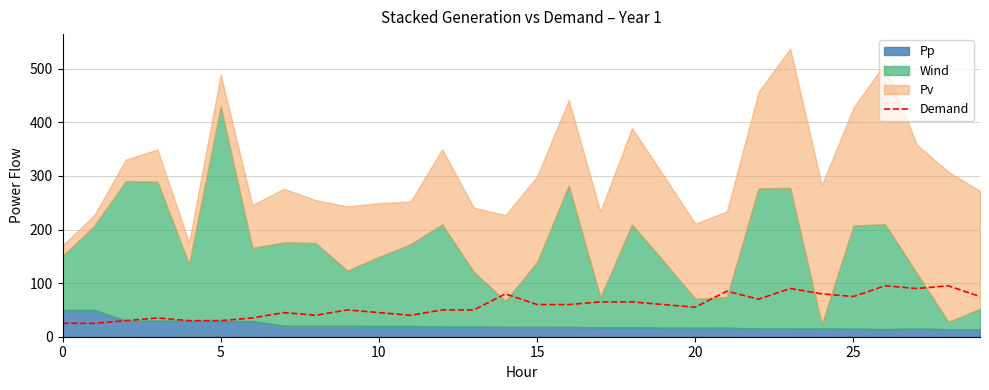

What is the smallest value displayed?

25